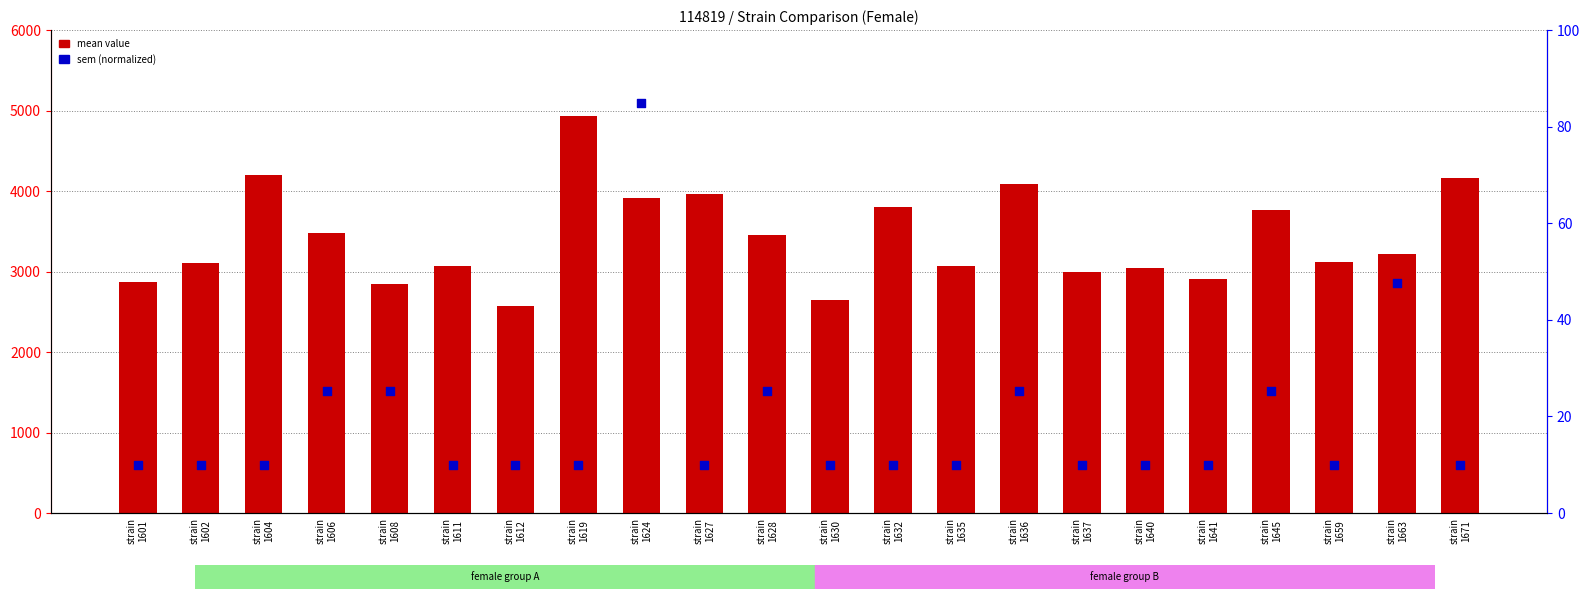

Which series has the largest total across all categories?

mean value